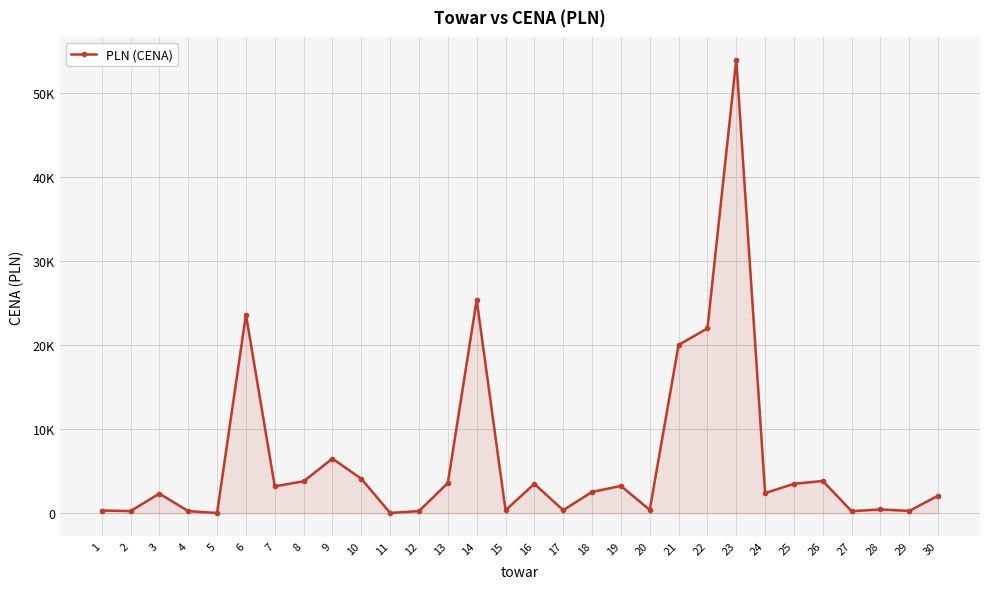

Is it true that the value at 24 is 4021.0?

False